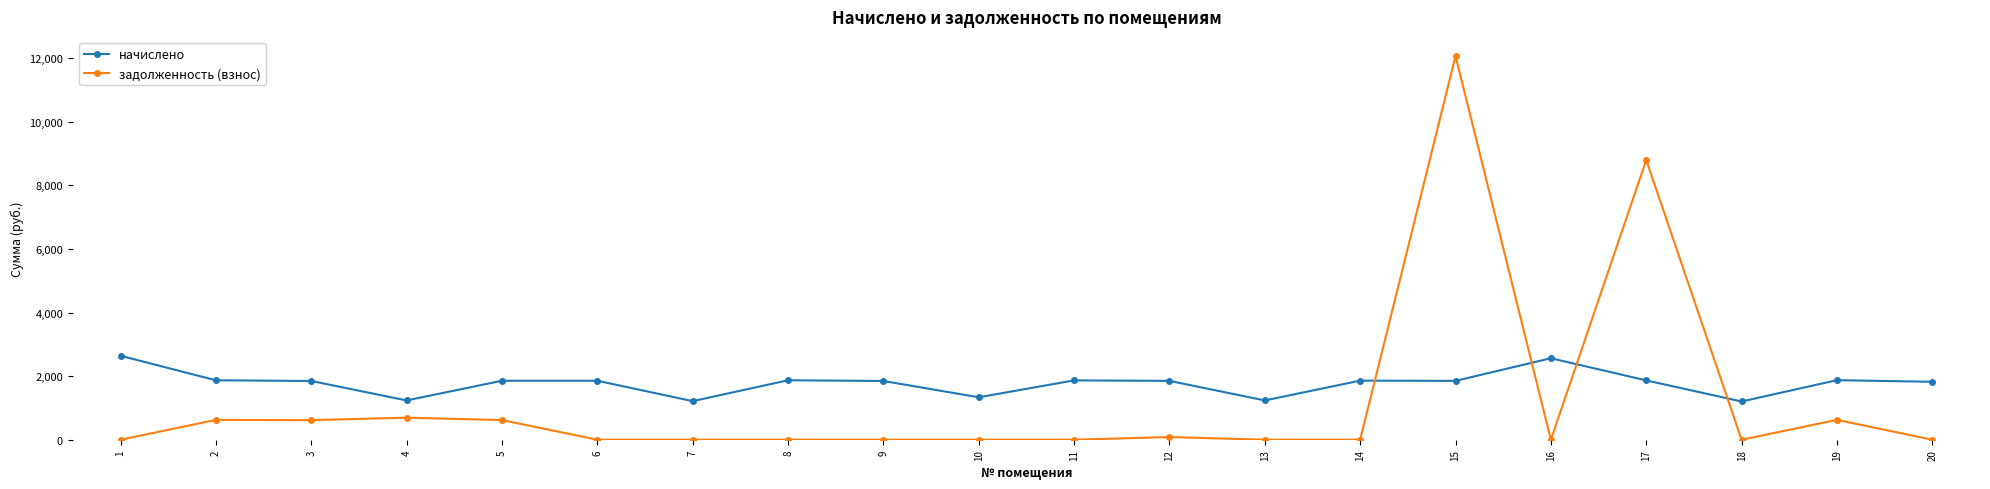

What is the difference between the maximum and minimum values in the начислено series?

1437.9